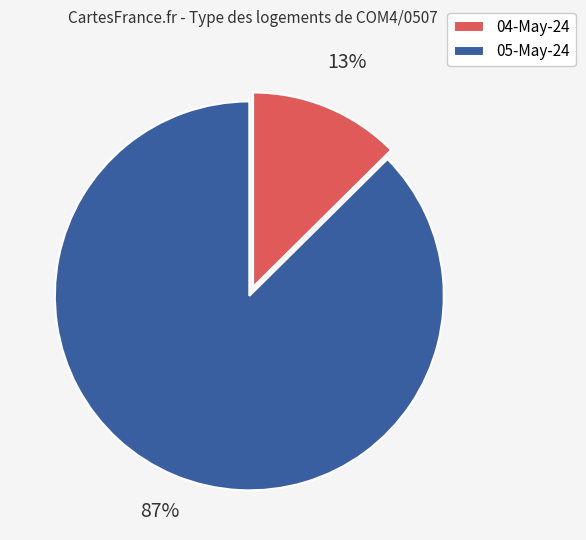

Is there any slice that represents more than half of the pie?

Yes